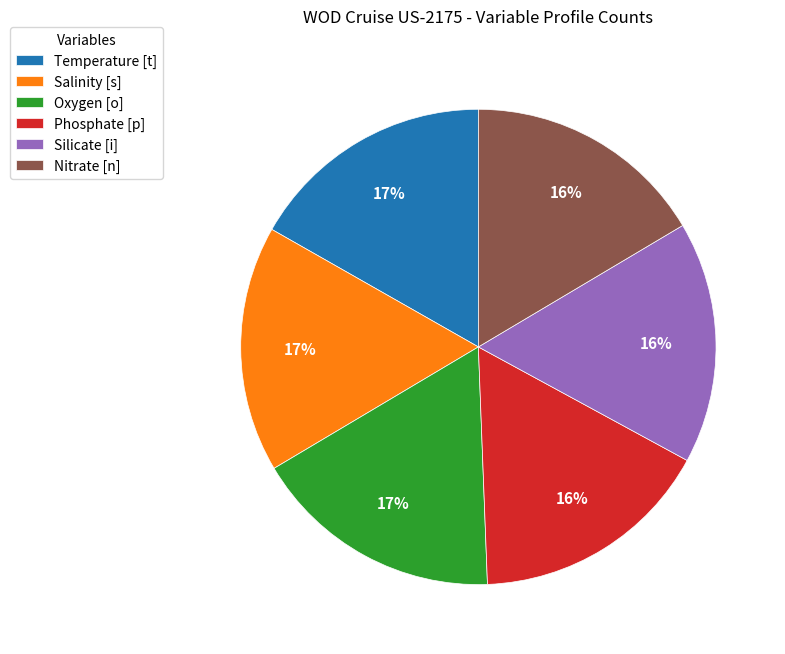

True or false: Phosphate [p] accounts for 2% of the total.

False